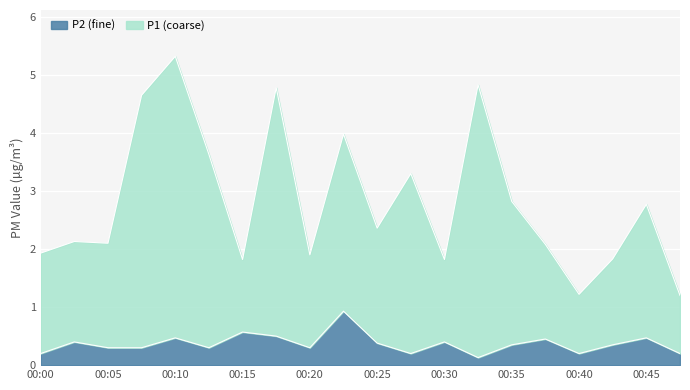

Reading left to right, extract all data points from this chart.

P1: 00:00=1.9	00:03=2.1	00:05=2.1	00:08=4.6	00:10=5.3	00:12=3.6	00:15=1.8	00:17=4.8	00:20=1.9	00:22=4.0	00:25=2.4	00:27=3.3	00:30=1.8	00:32=4.8	00:35=2.8	00:37=2.1	00:40=1.2	00:42=1.8	00:45=2.8	00:47=1.2
P2: 00:00=0.2	00:03=0.4	00:05=0.3	00:08=0.3	00:10=0.5	00:12=0.3	00:15=0.6	00:17=0.5	00:20=0.3	00:22=0.9	00:25=0.4	00:27=0.2	00:30=0.4	00:32=0.1	00:35=0.3	00:37=0.5	00:40=0.2	00:42=0.3	00:45=0.5	00:47=0.2